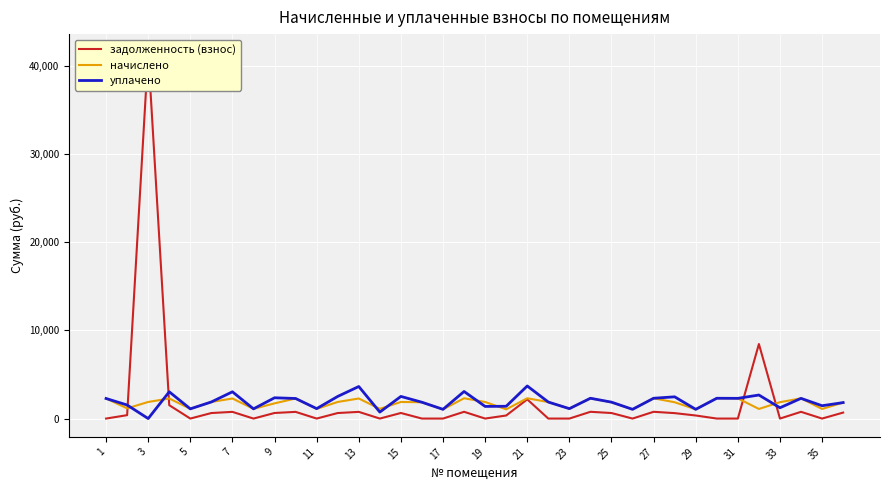

How many positive values does the уплачено series have?

35